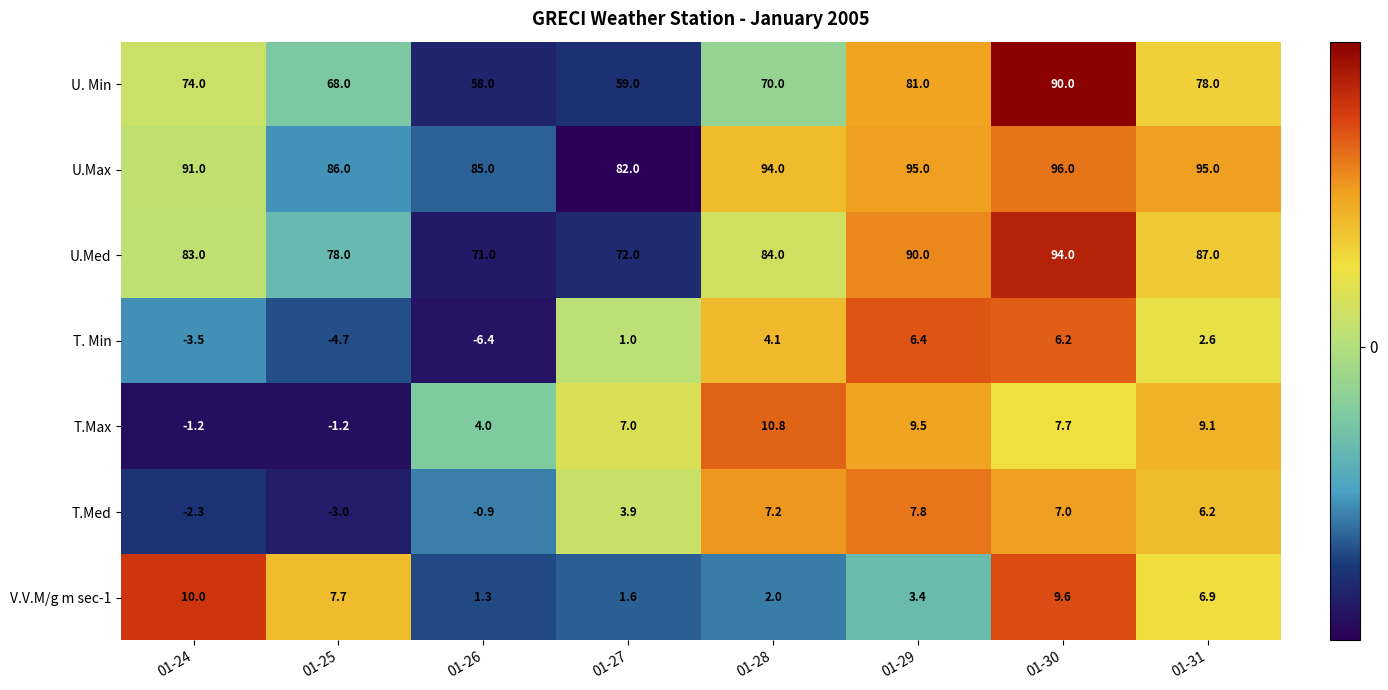

What is the maximum value for T.Med?

7.8